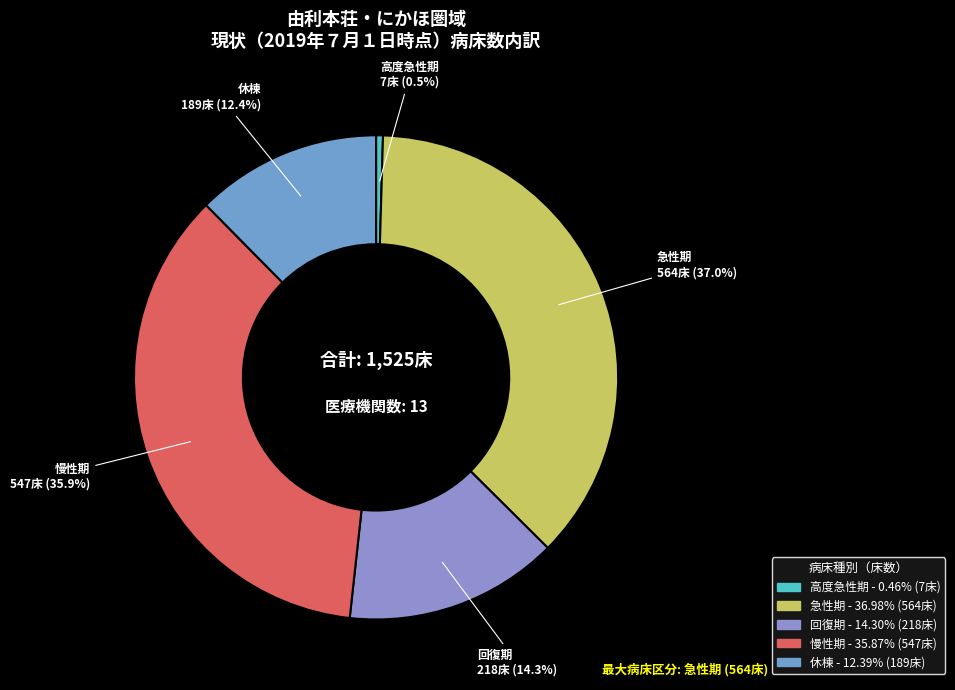

Does 休棟 represent more than half of the total?

No